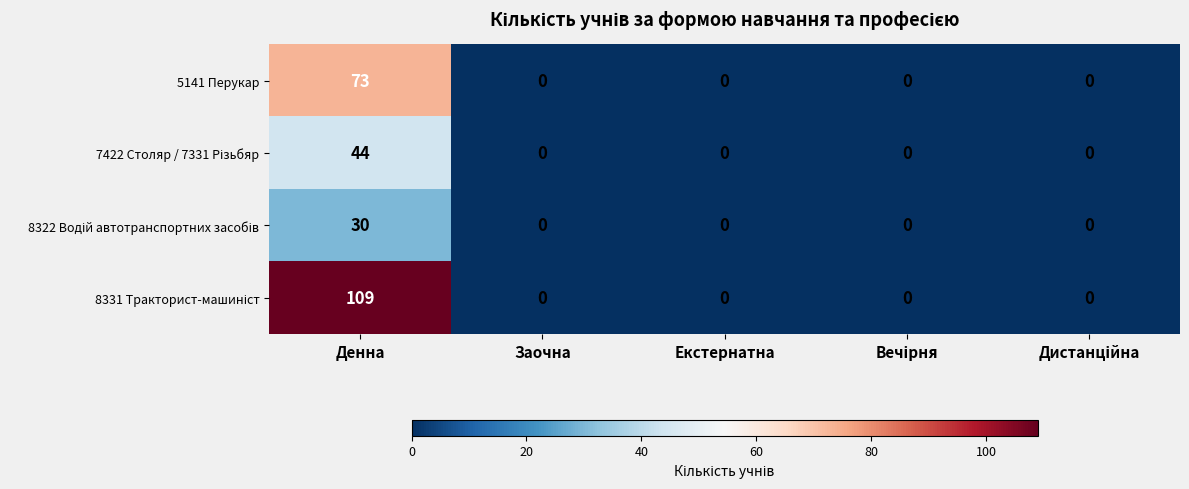

At which category does the chart reach its peak across all series?

Денна